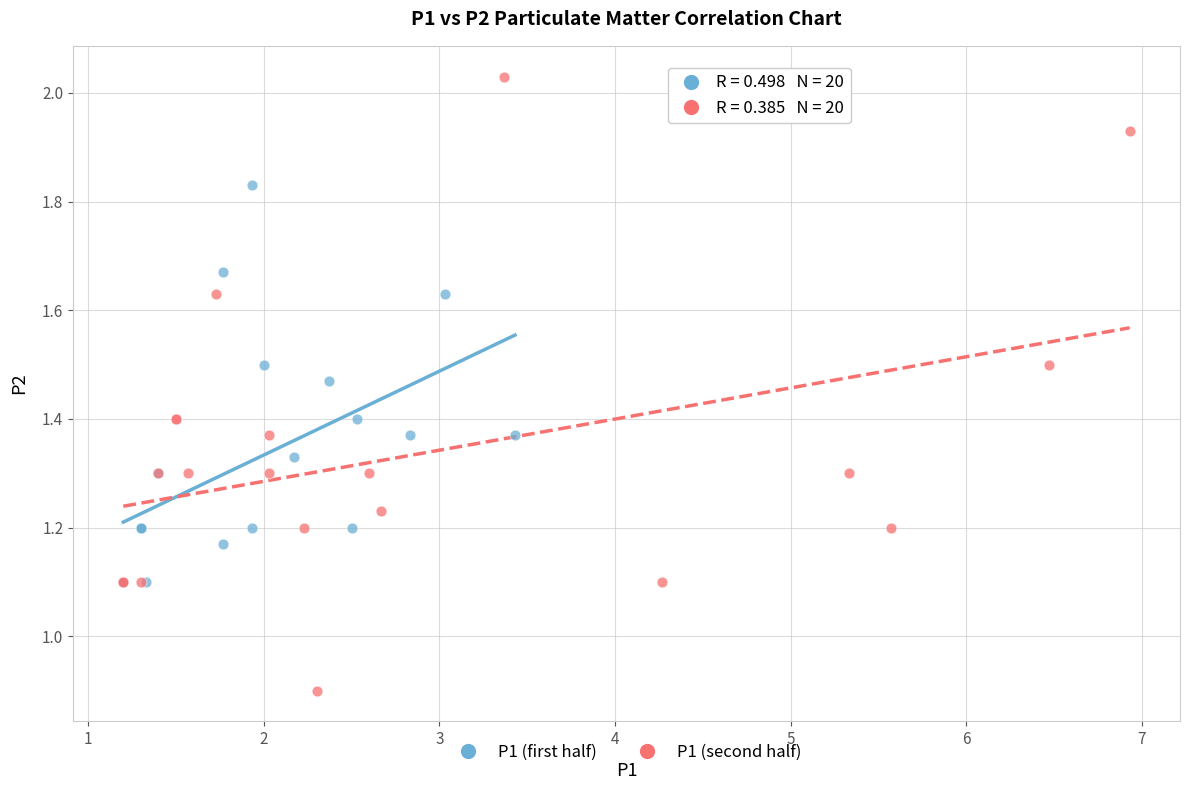

Which series contains the highest Y value?

P1 (second half)